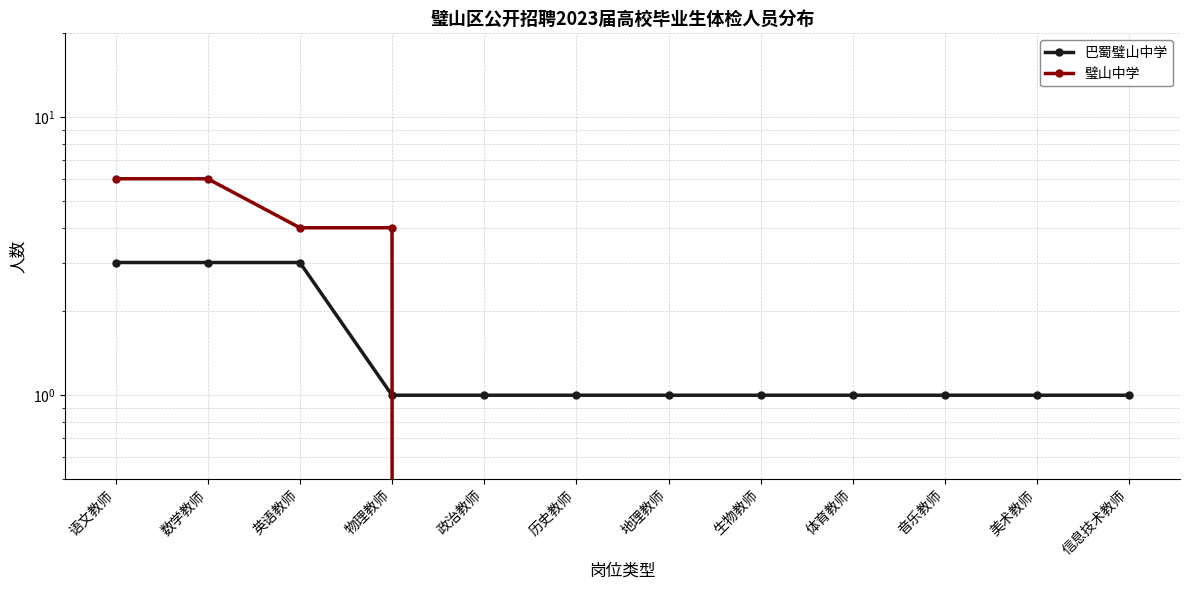

Count the number of data series in this chart.

2